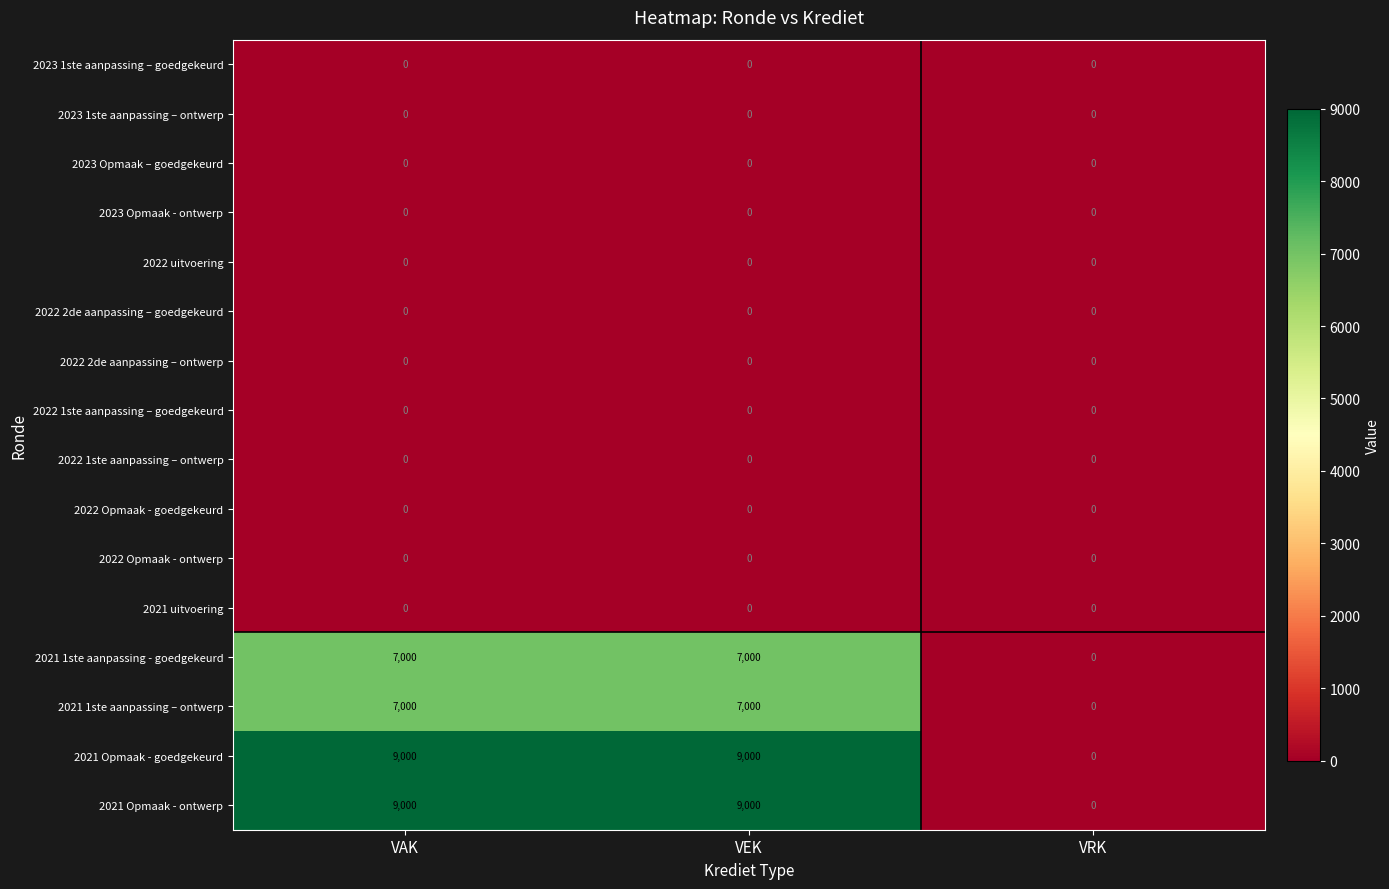

At how many categories does at least one series exceed 3648?

2